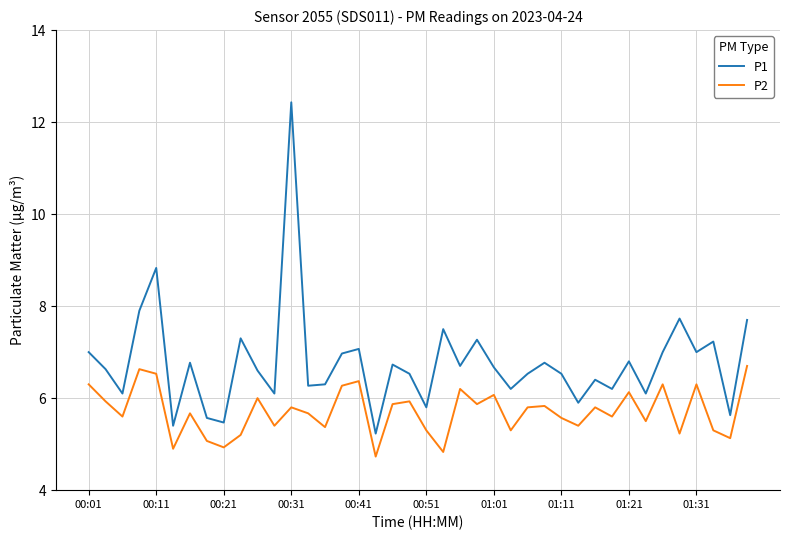

Which series has the largest total across all categories?

P1